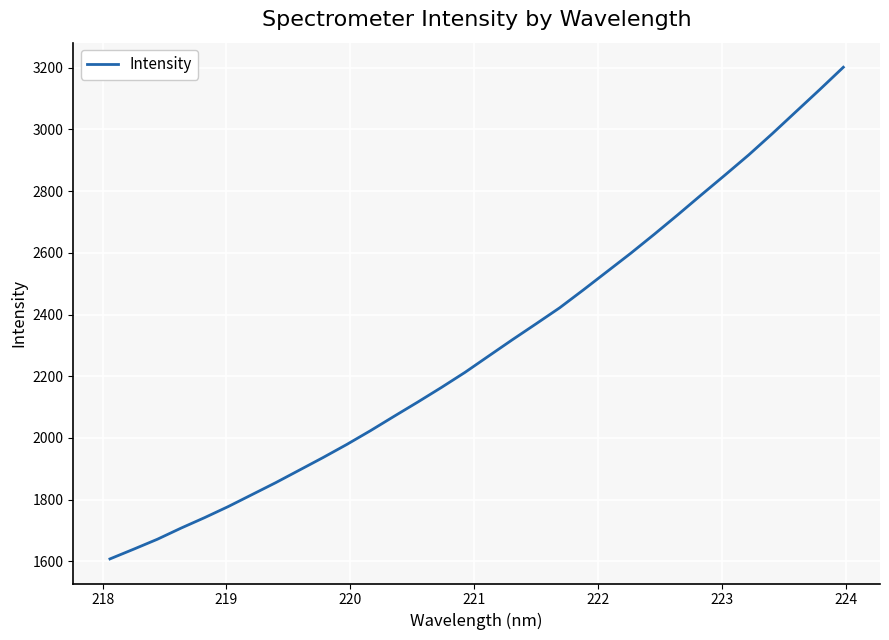

What is the greatest value displayed?

3201.8